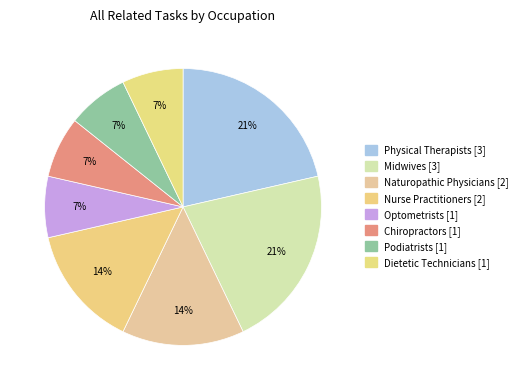

What percentage is the Nurse Practitioners [2] slice, to the nearest percent?

14%